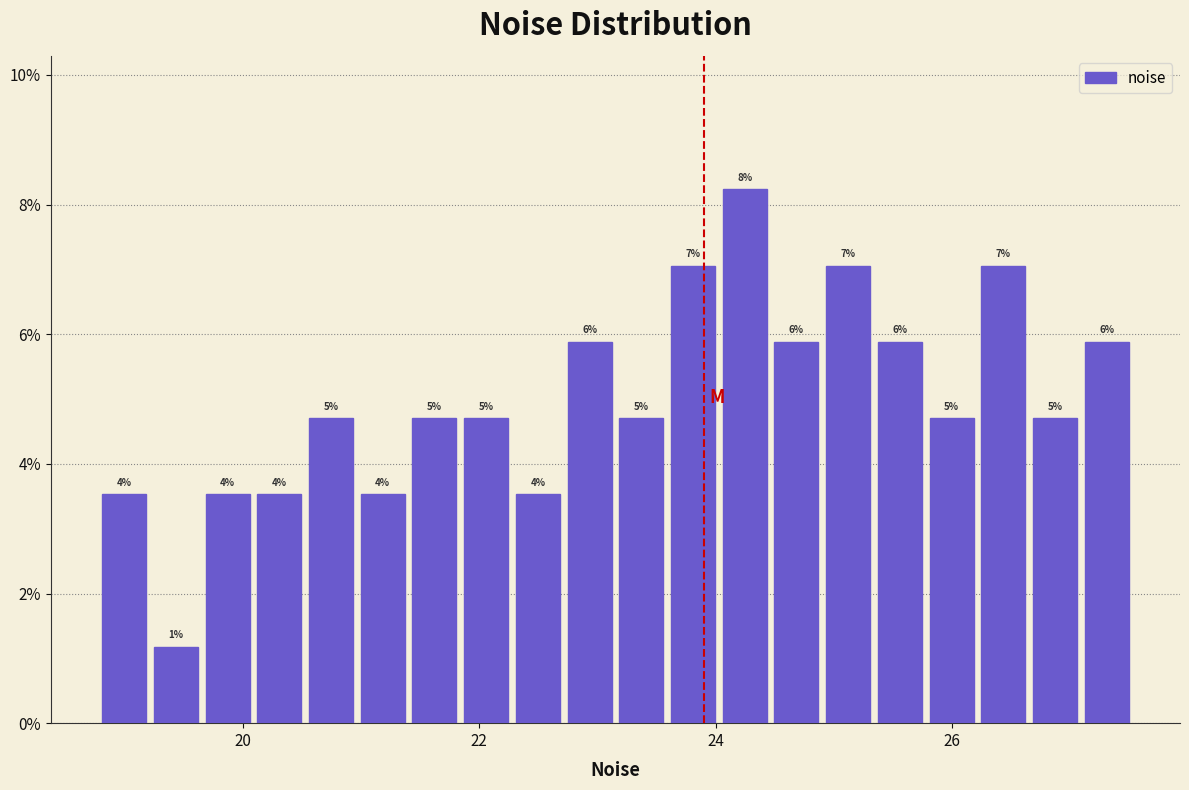

Read against the x-axis, roughly where is the centre of the tallest bar?

24.2